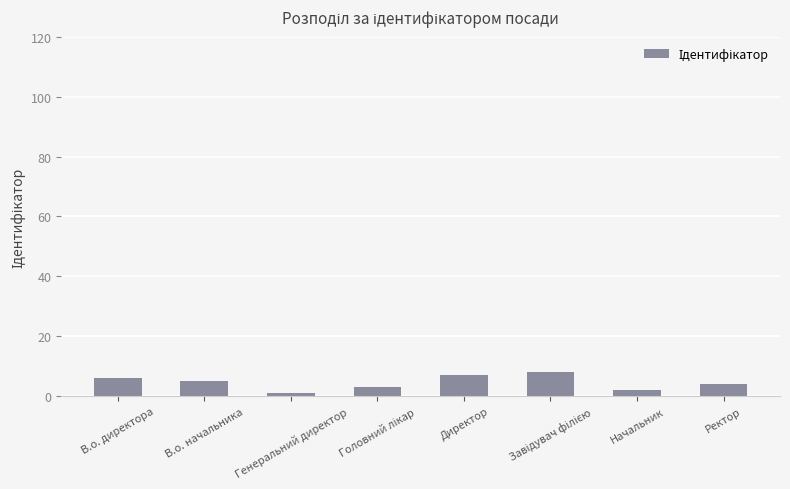

At which label does the data first exceed 5?

В.о. директора